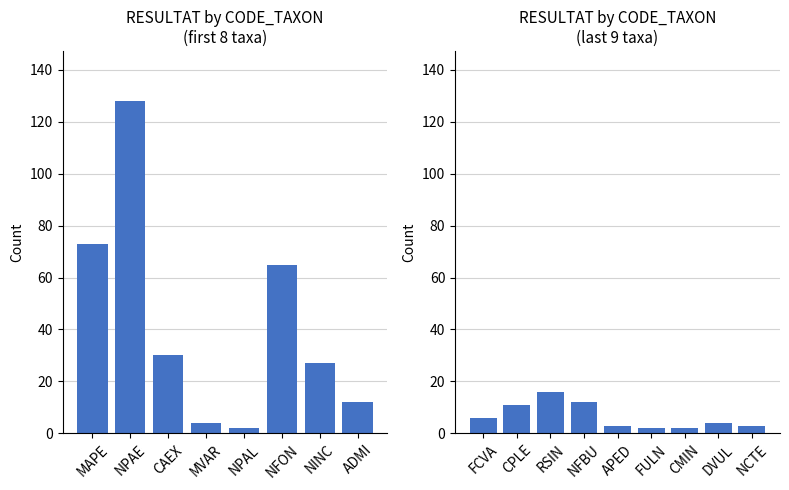

What is the change in value from RSIN to NCTE?

-13